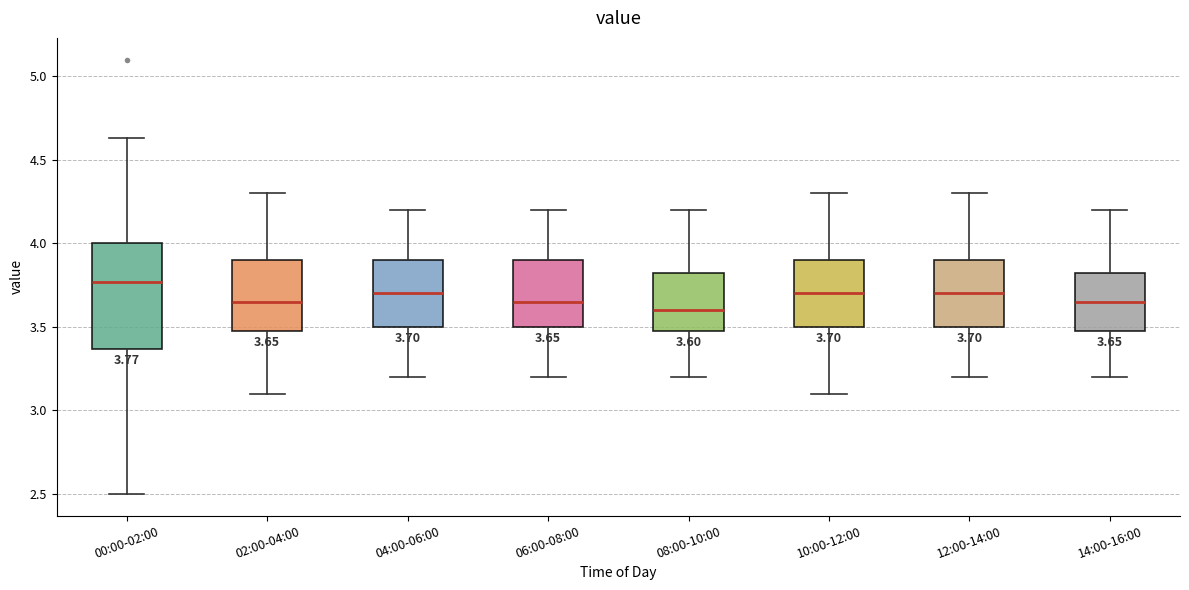

Which box is the tallest, from its lower edge to its upper edge?

00:00-02:00